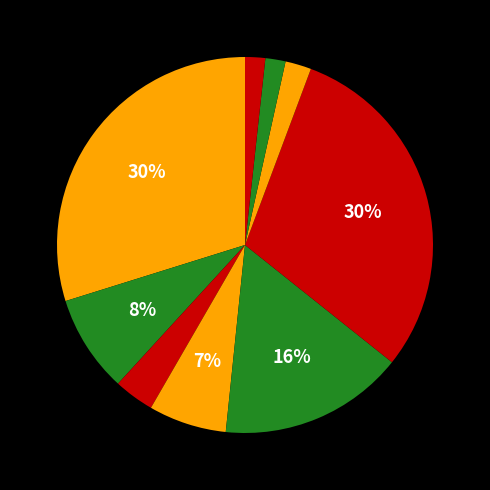

Count the number of slices in the pie.

9